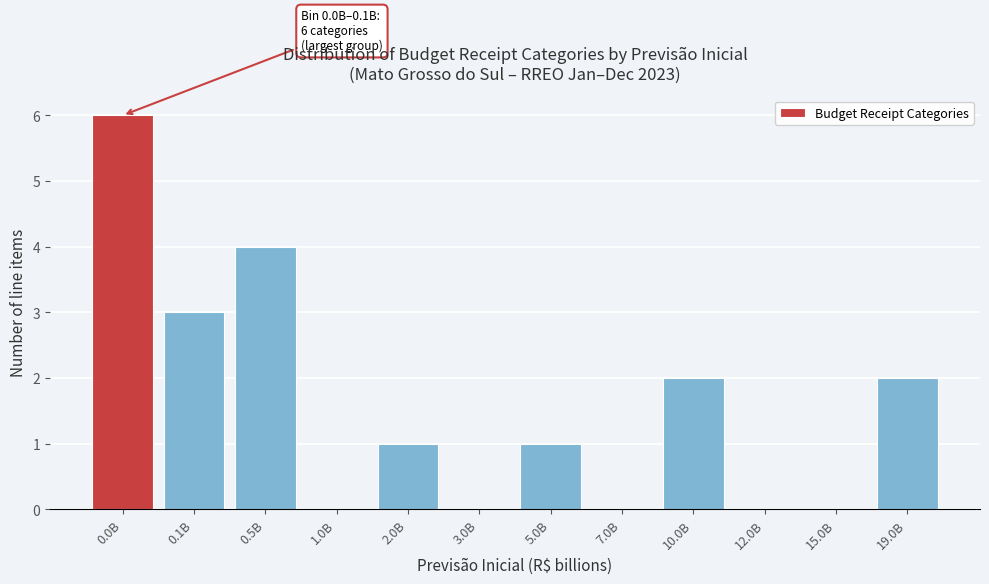

Reading right to left, transcribe all the data shown in this chart.

19.0B=2	15.0B=0	12.0B=0	10.0B=2	7.0B=0	5.0B=1	3.0B=0	2.0B=1	1.0B=0	0.5B=4	0.1B=3	0.0B=6